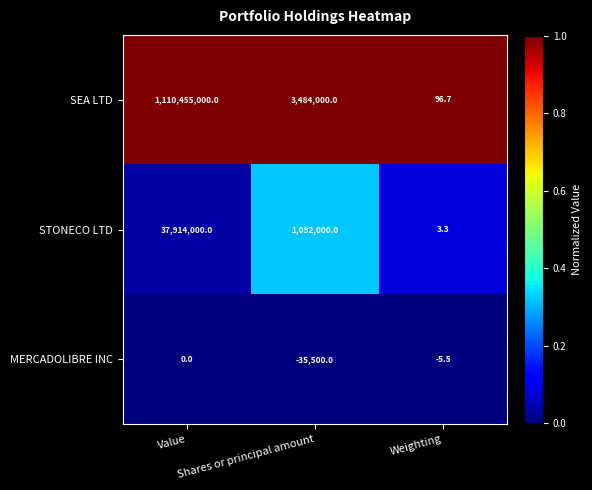

List the series in order of their peak value, lowest first.

MERCADOLIBRE INC, STONECO LTD, SEA LTD